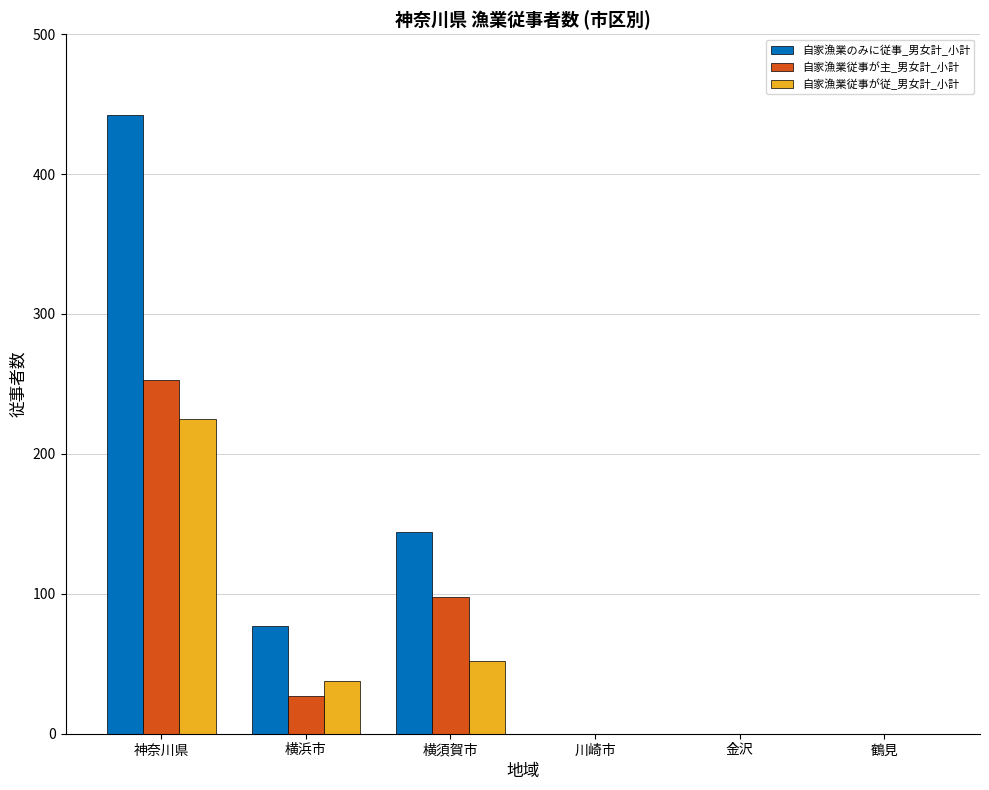

What is the sum of the 自家漁業従事が従_男女計_小計 values at 川崎市 and 横須賀市?

52